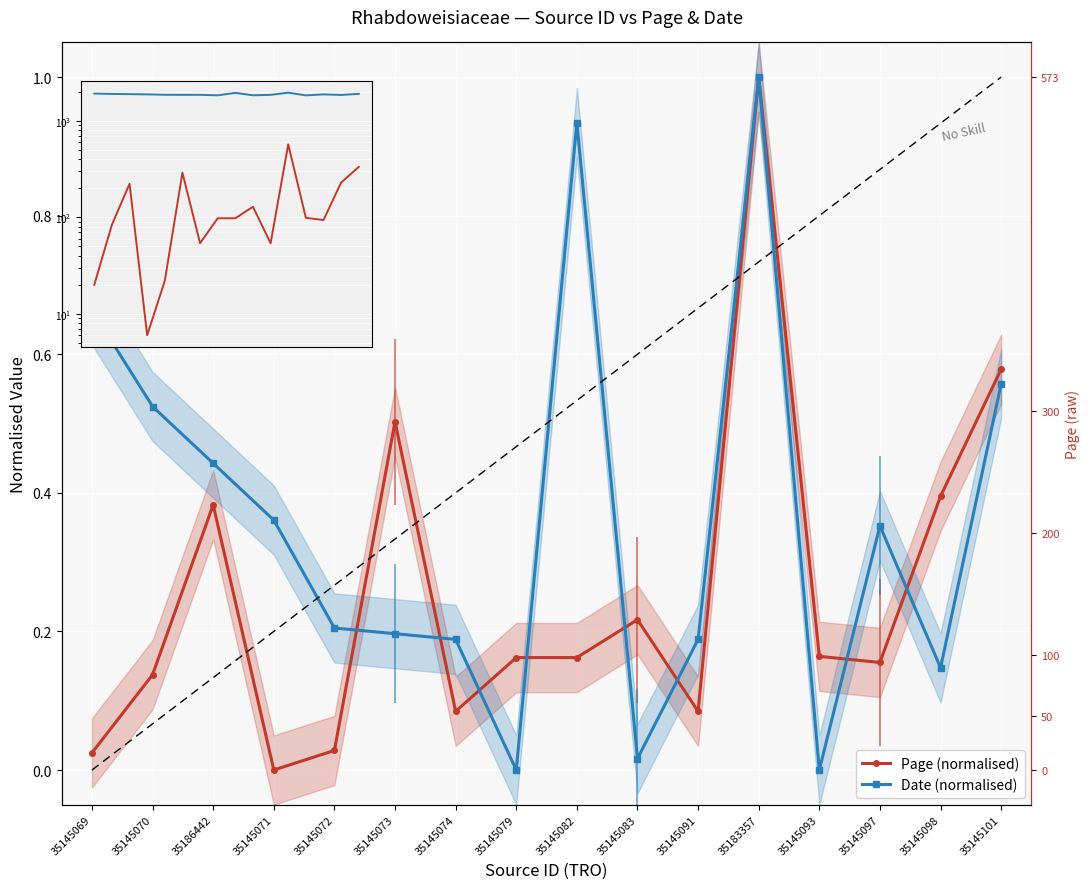

What is the difference between the second highest and minimum values in the Date (normalised) series?

0.9